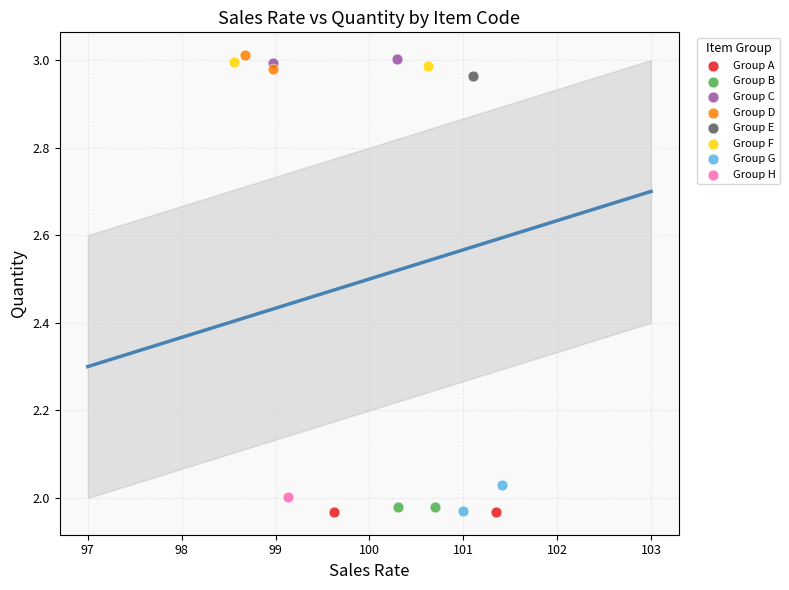

What are all the series names shown in the legend?

Group A, Group B, Group C, Group D, Group E, Group F, Group G, Group H